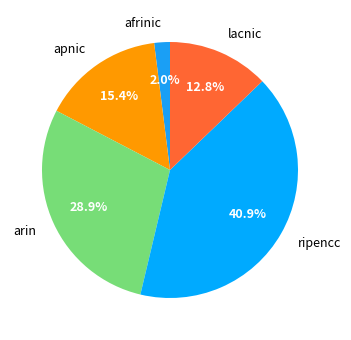

To the nearest percent, what is the difference between the largest and smallest slice percentages?

39%